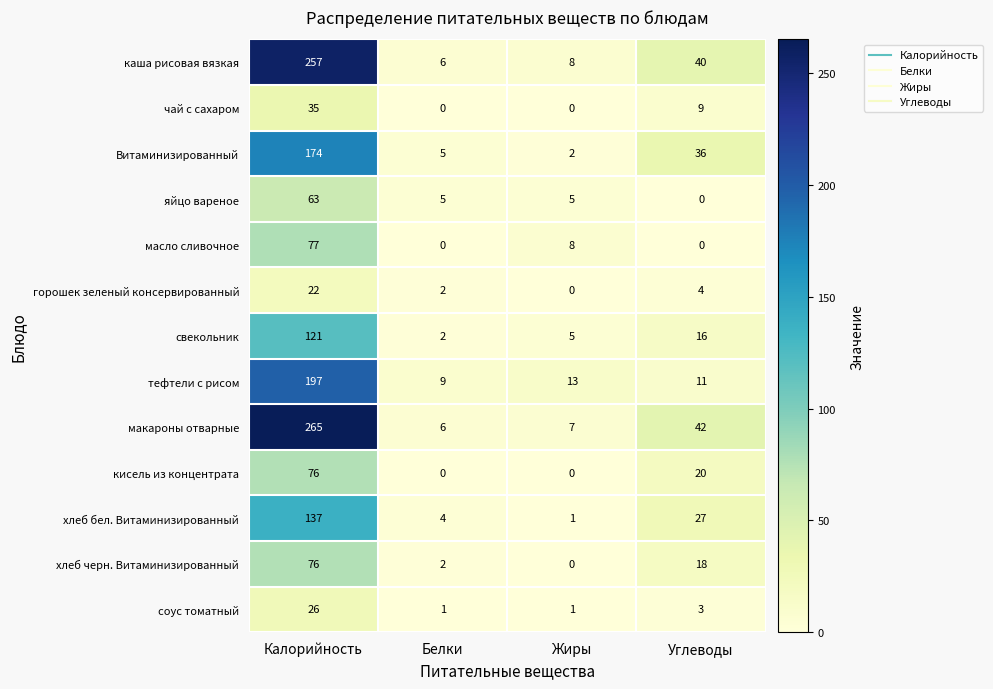

Which series has the largest total across all categories?

макароны отварные